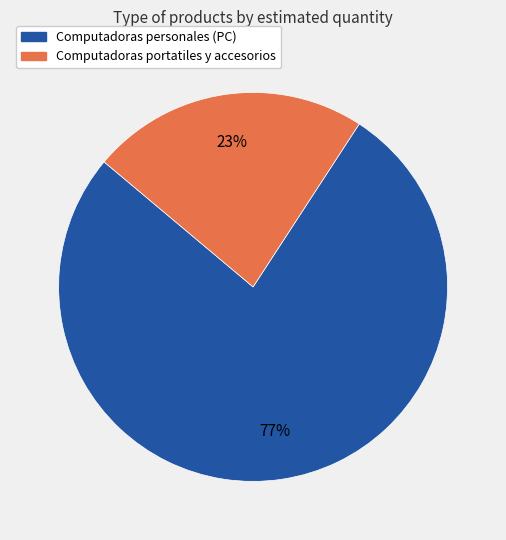

Rank the categories by value from highest to lowest.

Computadoras personales (PC), Computadoras portatiles y accesorios